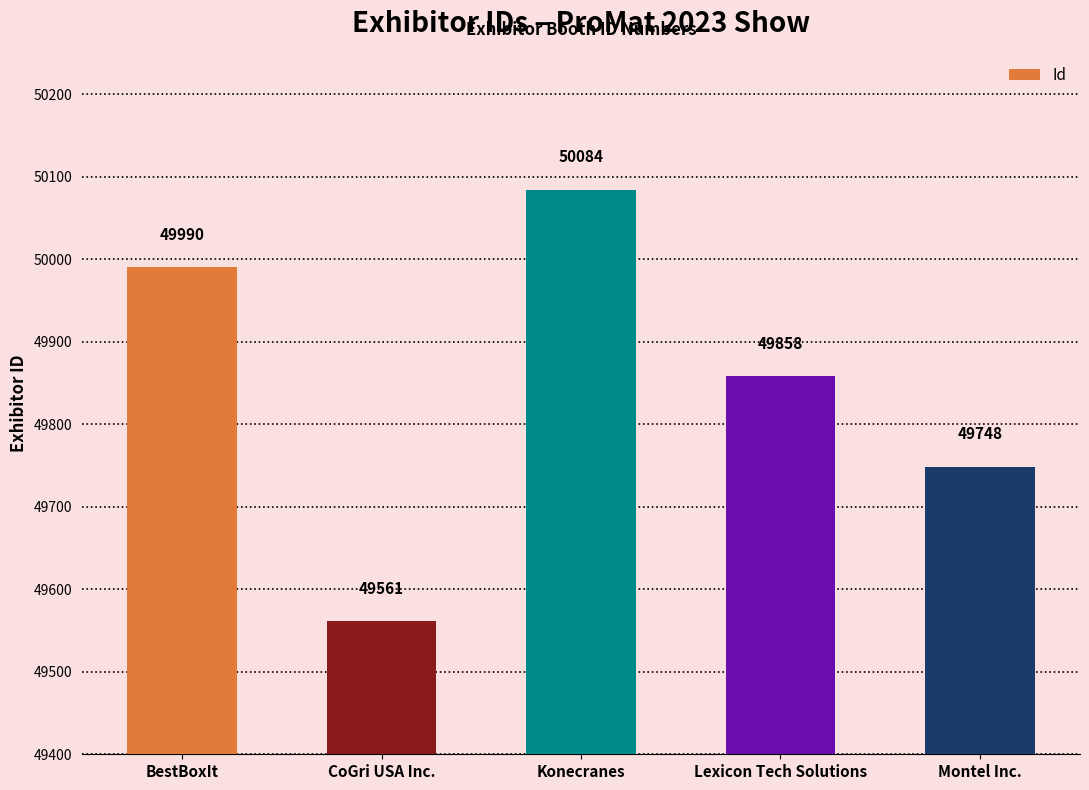

Reading left to right, transcribe all the data shown in this chart.

49990	49561	50084	49858	49748